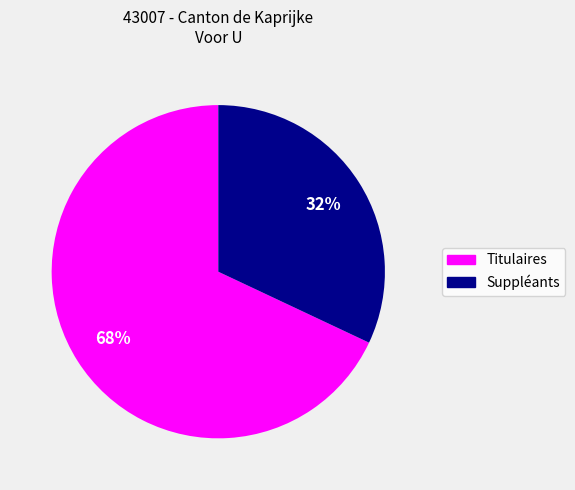

To the nearest percent, what is the average slice percentage?

50%